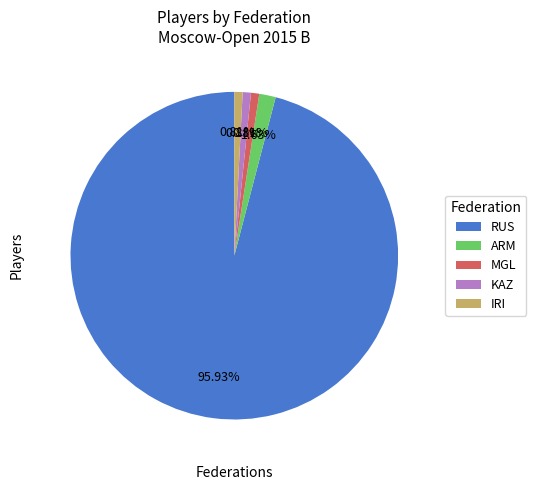

Approximately how many times larger is the value at KAZ compared to ARM?

0.5